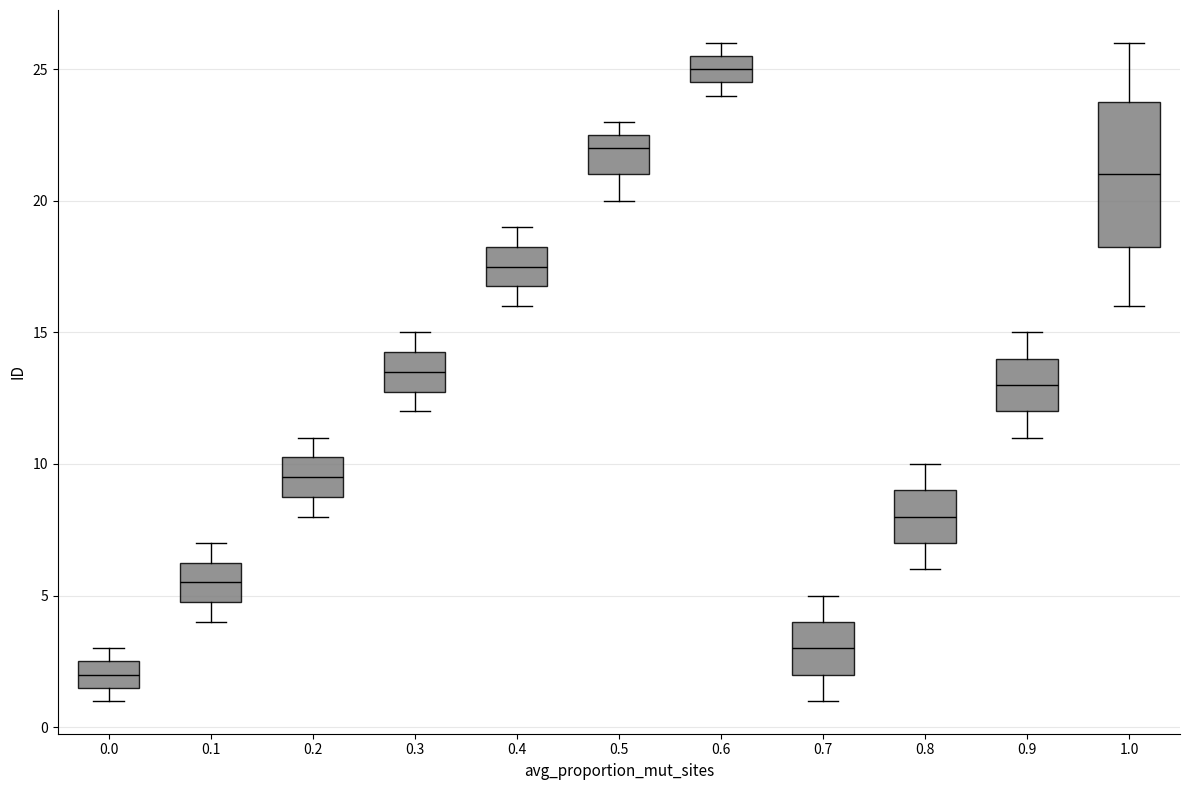

Where does the median line of the box at x = 0.6 sit on the y-axis? The values are not printed on the chart, so give them approximately, as read against the axis.

25.0